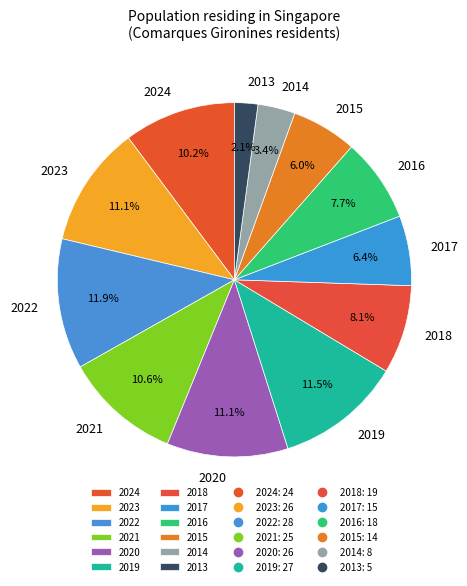

Which slice is the smallest?

2013